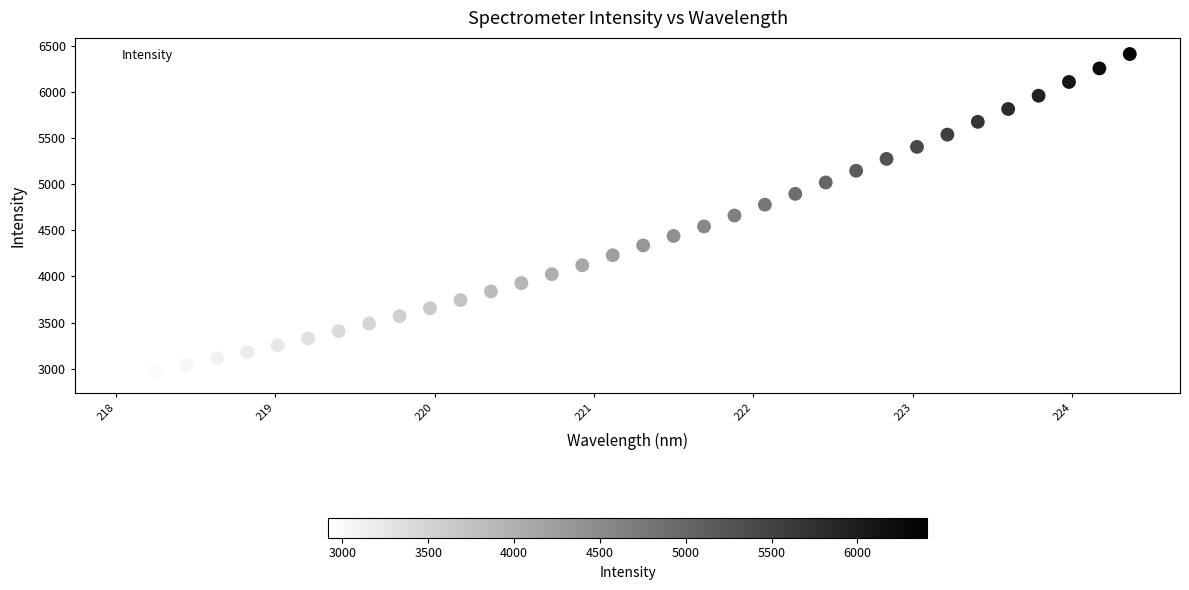

What is the range of X values (max minus min)?

6.3